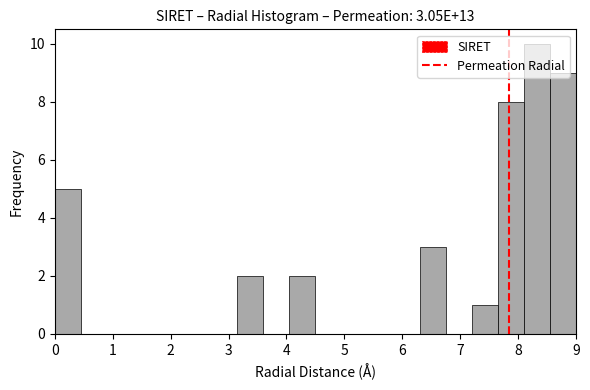

Over which range of the x-axis is the bar tallest?

8.10 to 8.55